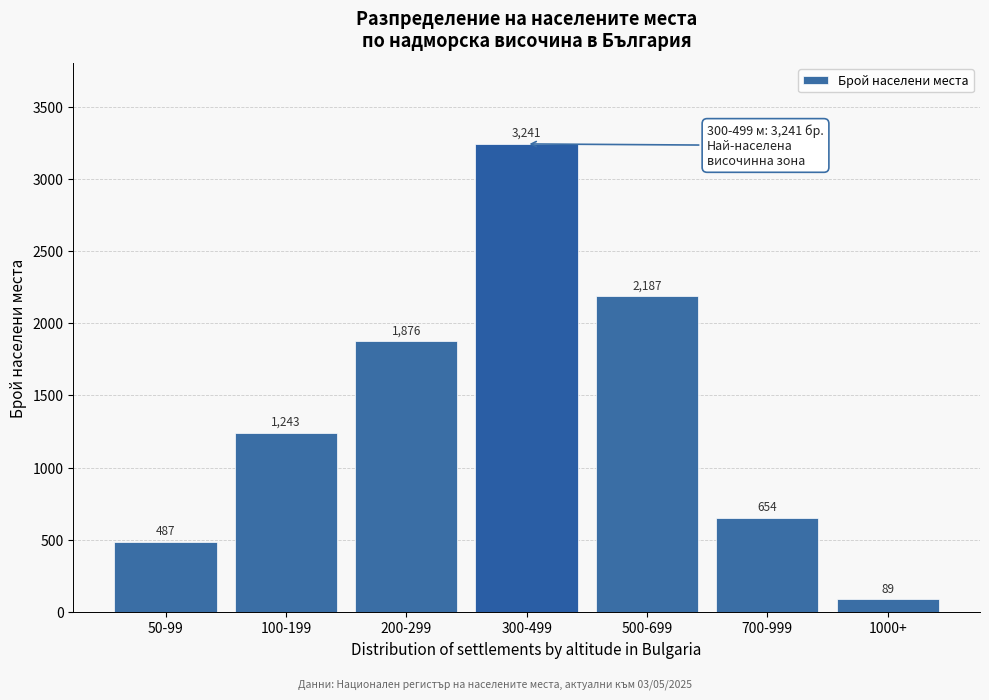

Reading right to left, extract all data points from this chart.

89	654	2187	3241	1876	1243	487